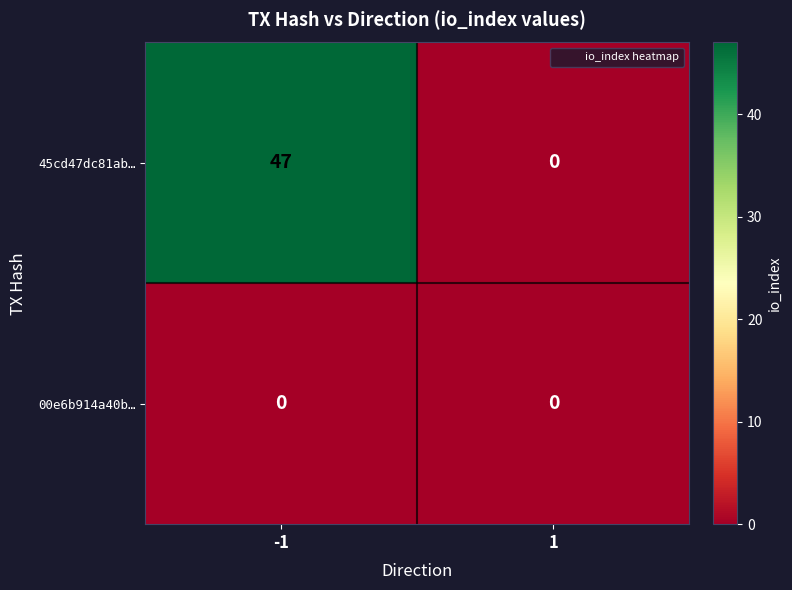

What is the highest value of the 45cd47dc81ab… series?

47